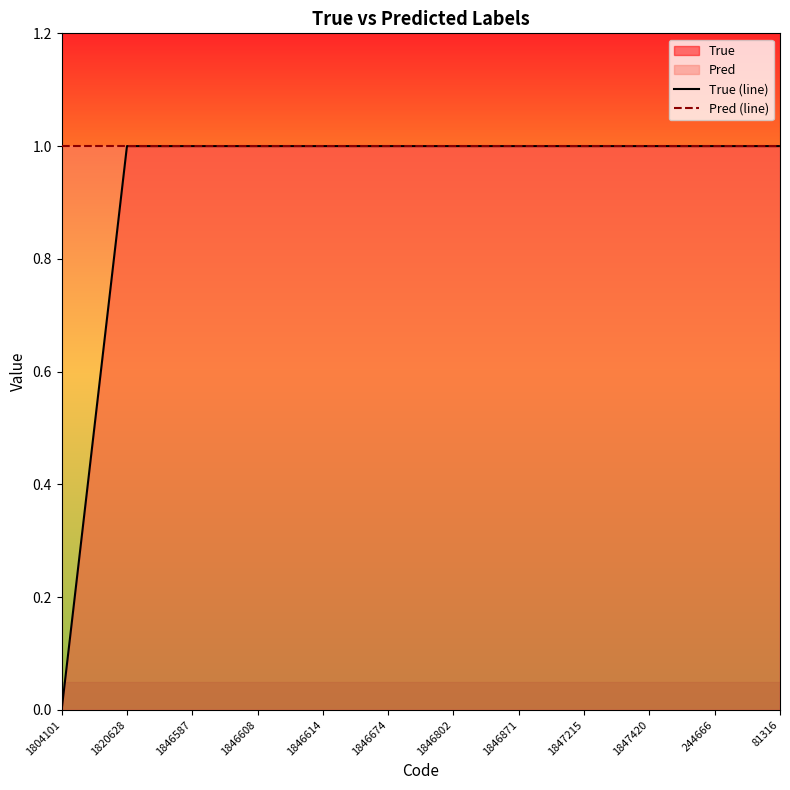

How many True (line) values are between 1 and 2?

11